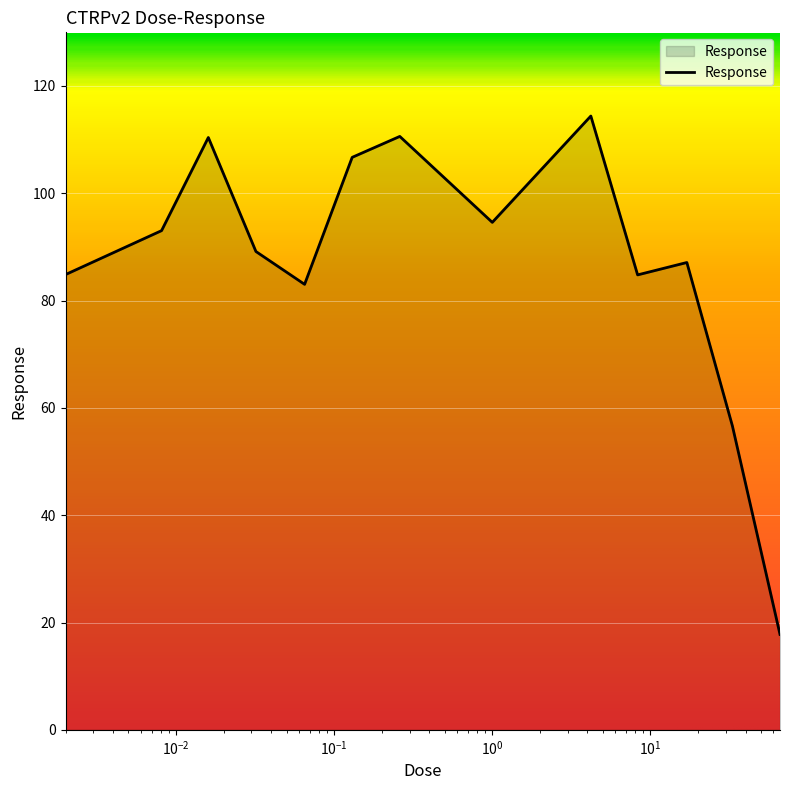

What is the minimum value shown in the chart?

17.8